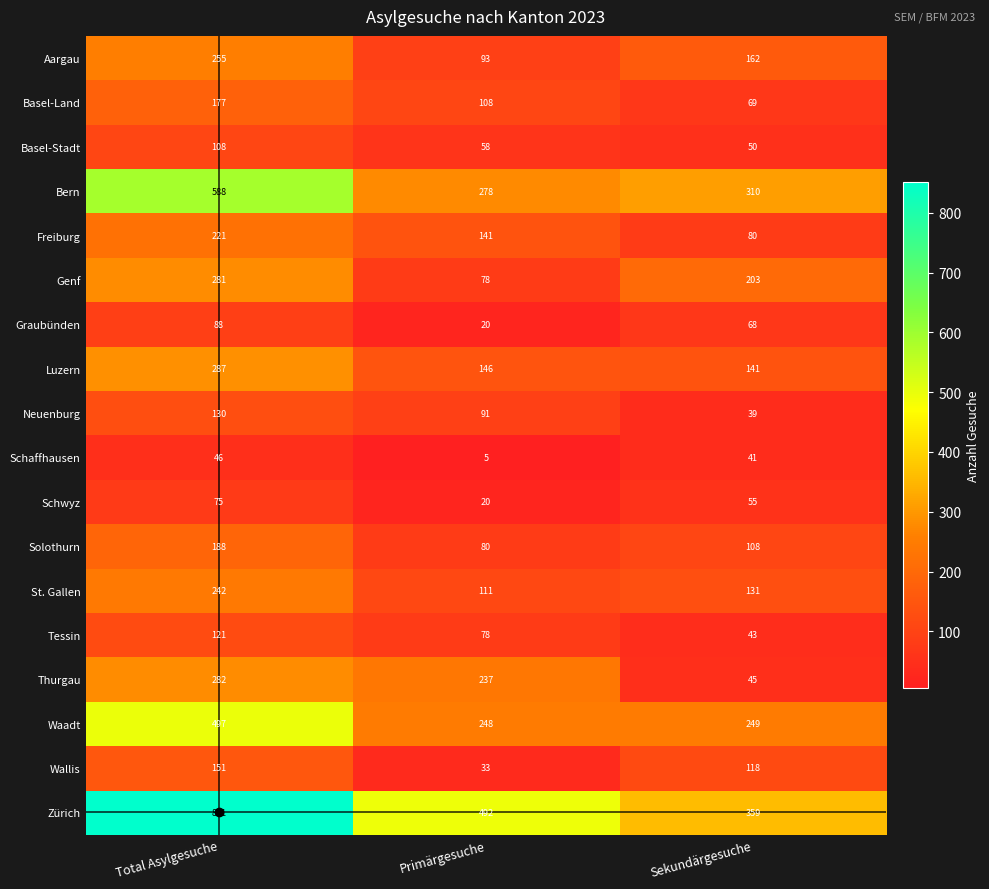

What is the sum of all Neuenburg values?

260